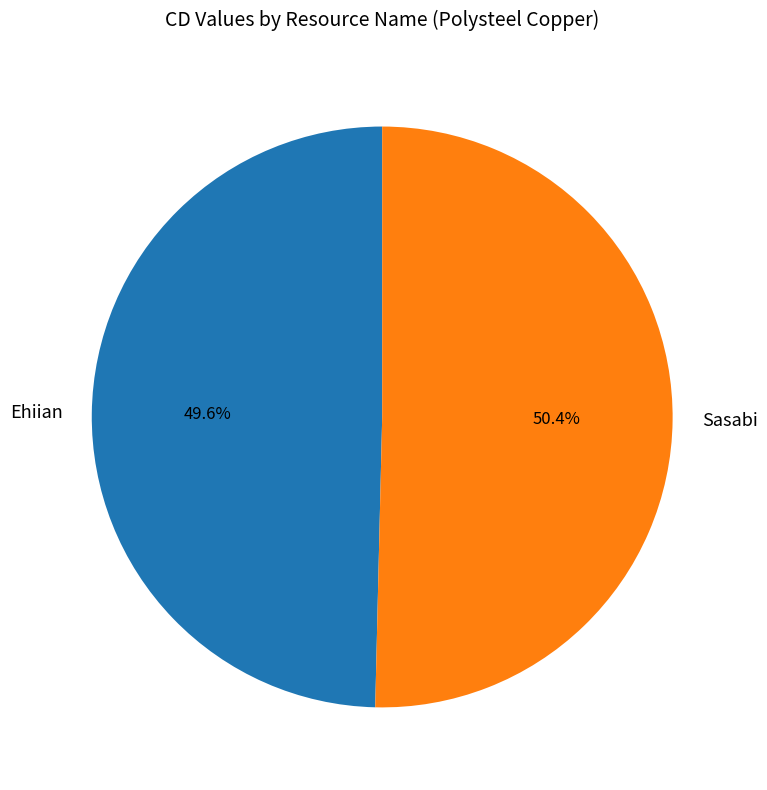

To the nearest percent, what is the difference between the Ehiian and Sasabi slice percentages?

1%